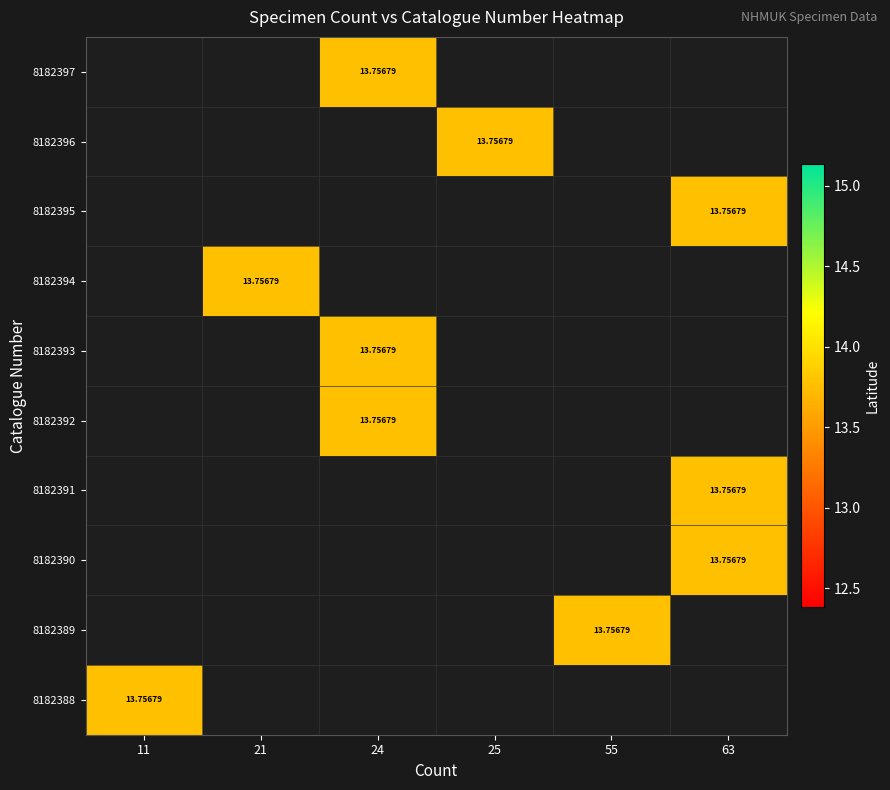

Count the number of data series in this chart.

10